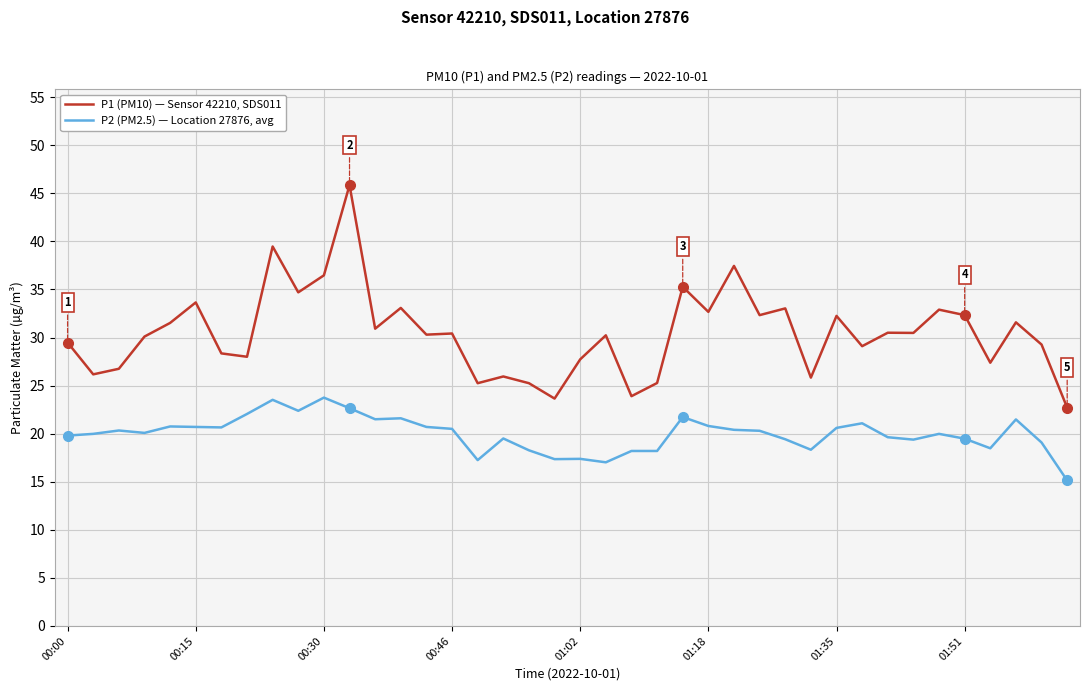

True or false: P2 (PM2.5) — Location 27876, avg and P1 (PM10) — Sensor 42210, SDS011 cross at least once.

False